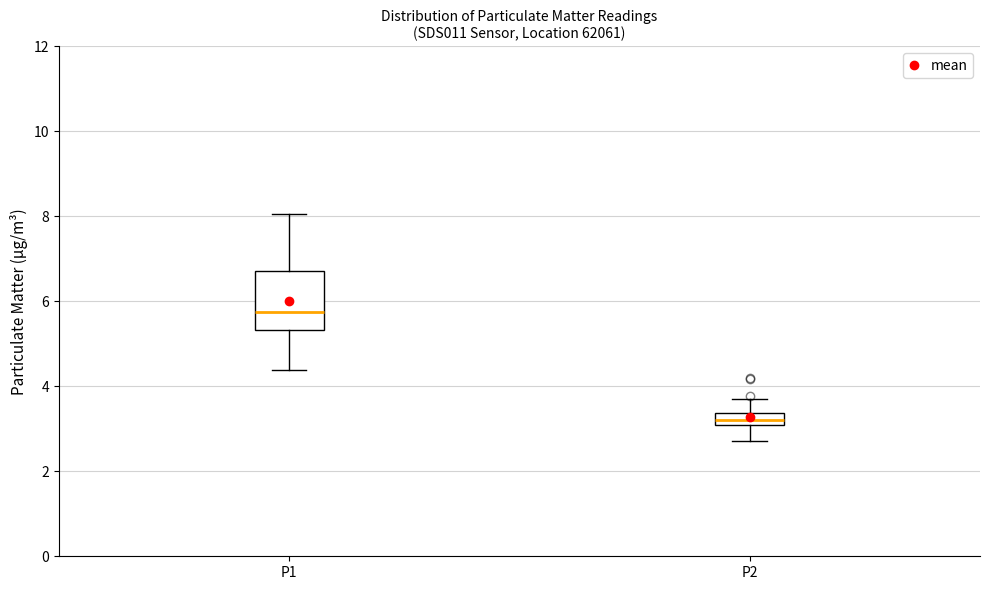

Which box is the tallest, from its lower edge to its upper edge?

P1